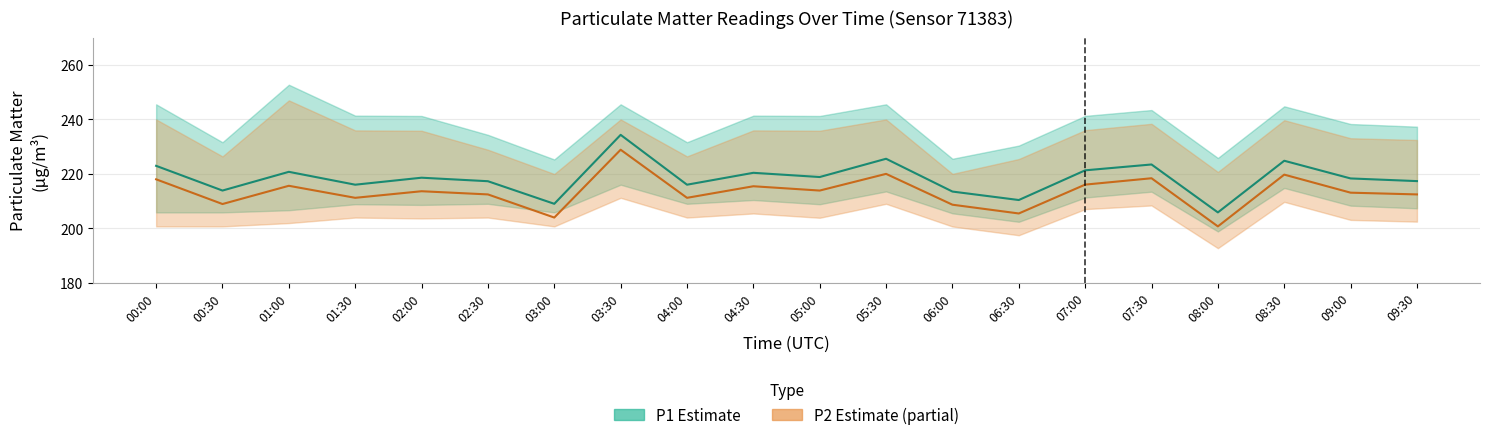

Does the chart display data point markers on the line(s)?

No